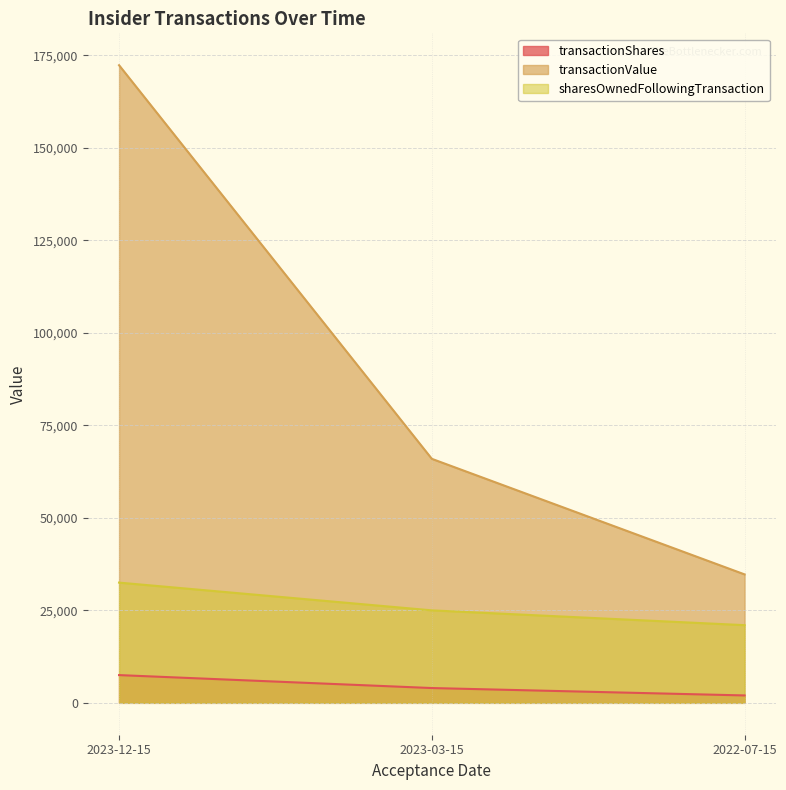

The sharesOwnedFollowingTransaction series shows 21000 at 2022-07-15. True or false?

True